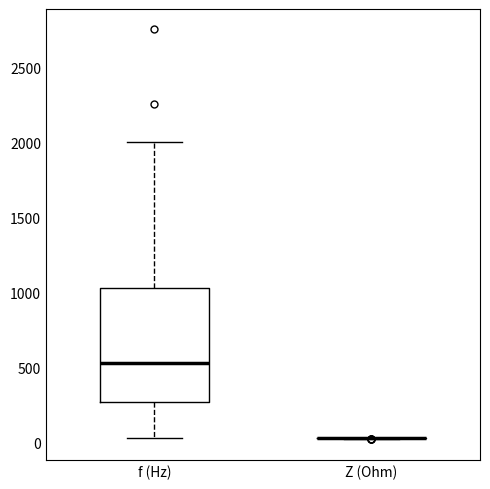

Reading left to right, transcribe this box plot: for each box, give where its median line is, the range the box spans, and where its two whiskers end, as read against the y-axis. The values are not printed on the chart, so give them approximately, as read against the axis.

f (Hz): median 550, box 250 to 1050, whiskers 50 to 2000
Z (Ohm): box collapsed to a line at 0, whiskers 0 to 50